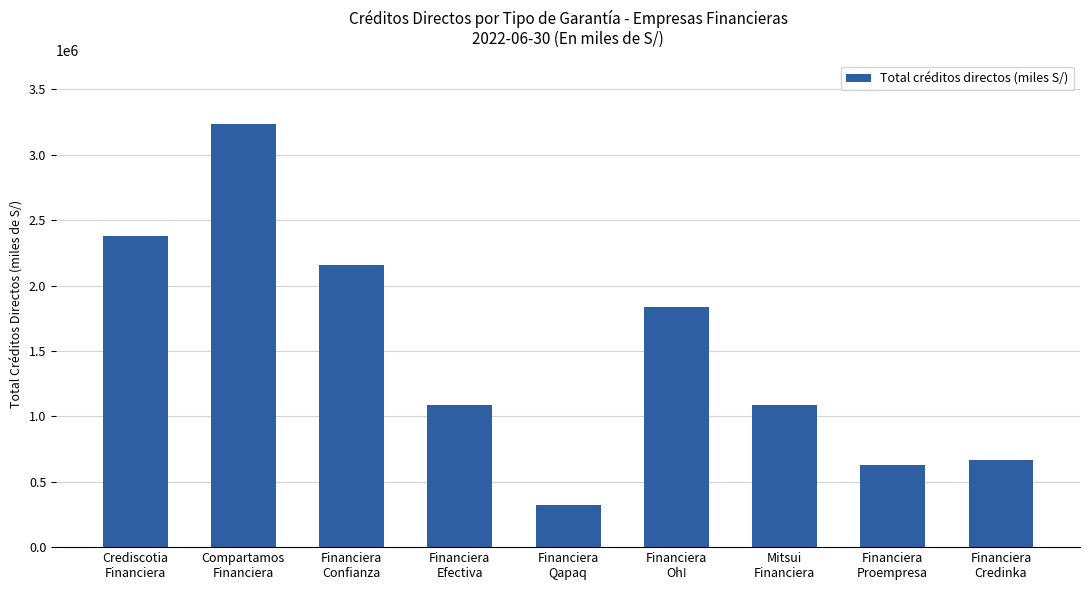

Between Mitsui
Financiera and Compartamos
Financiera, which is larger?

Compartamos
Financiera